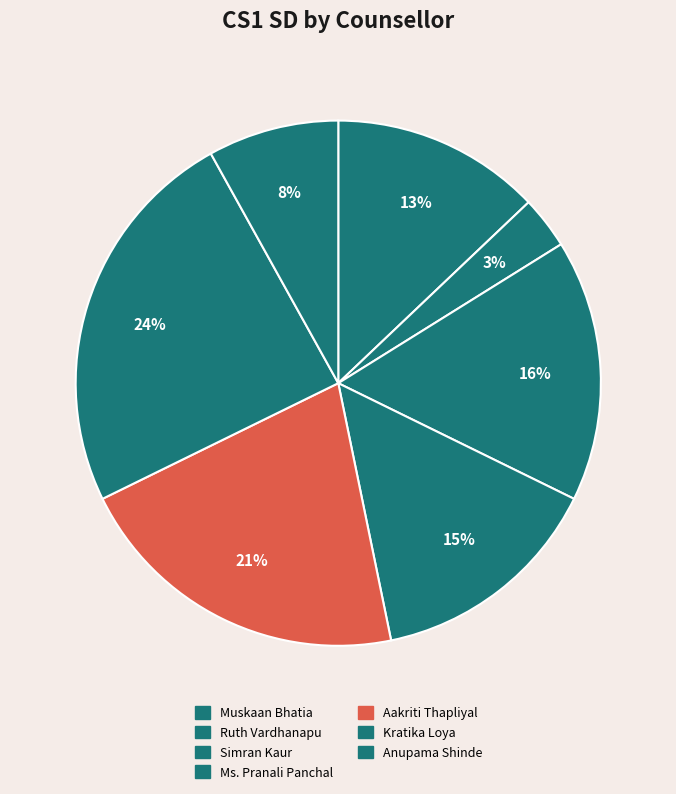

Count the number of slices in the pie.

7